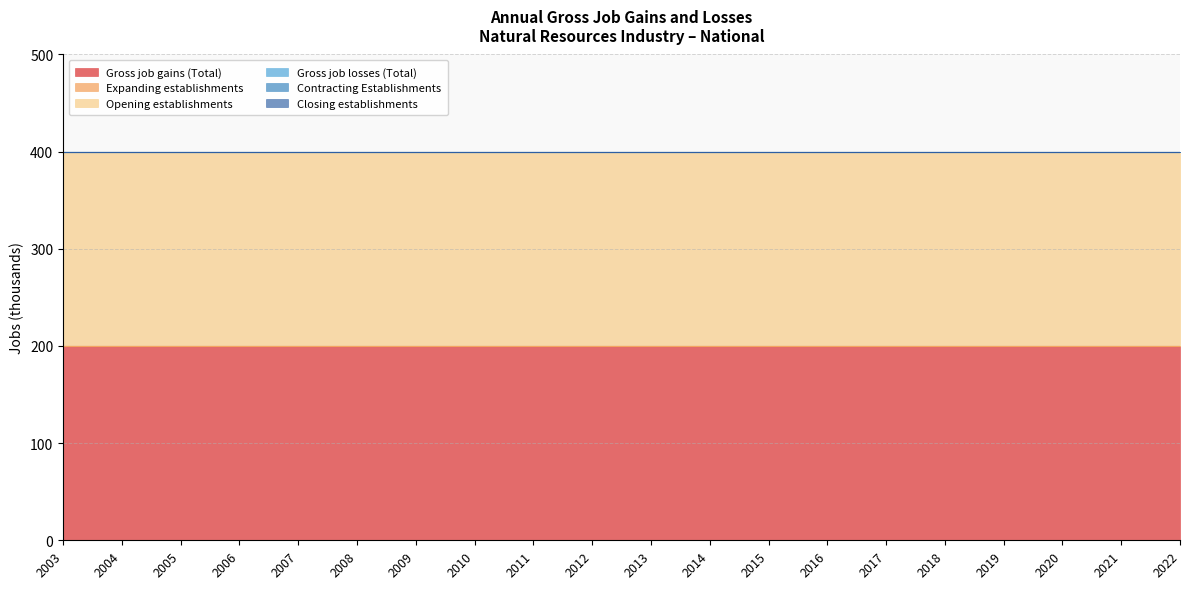

What is the spread (max minus min) of values at 2021?

200